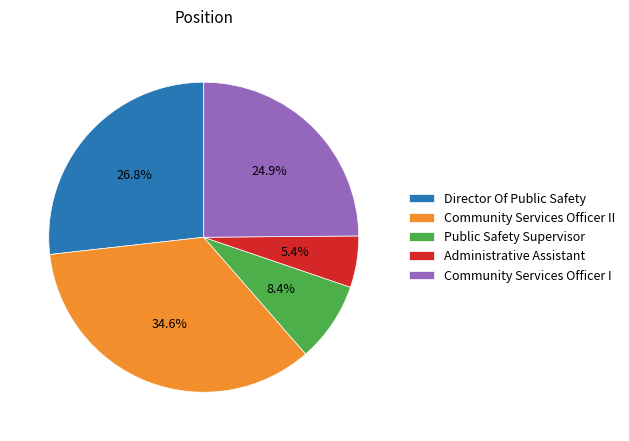

Count the number of slices in the pie.

5